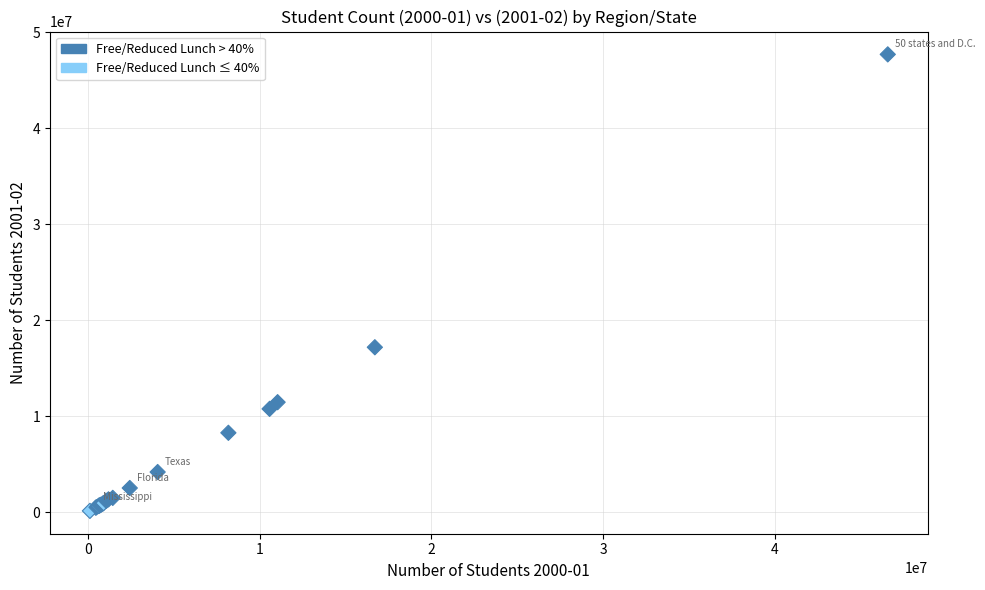

What Y value in the scatter plot is closest to 23893718?

17161527